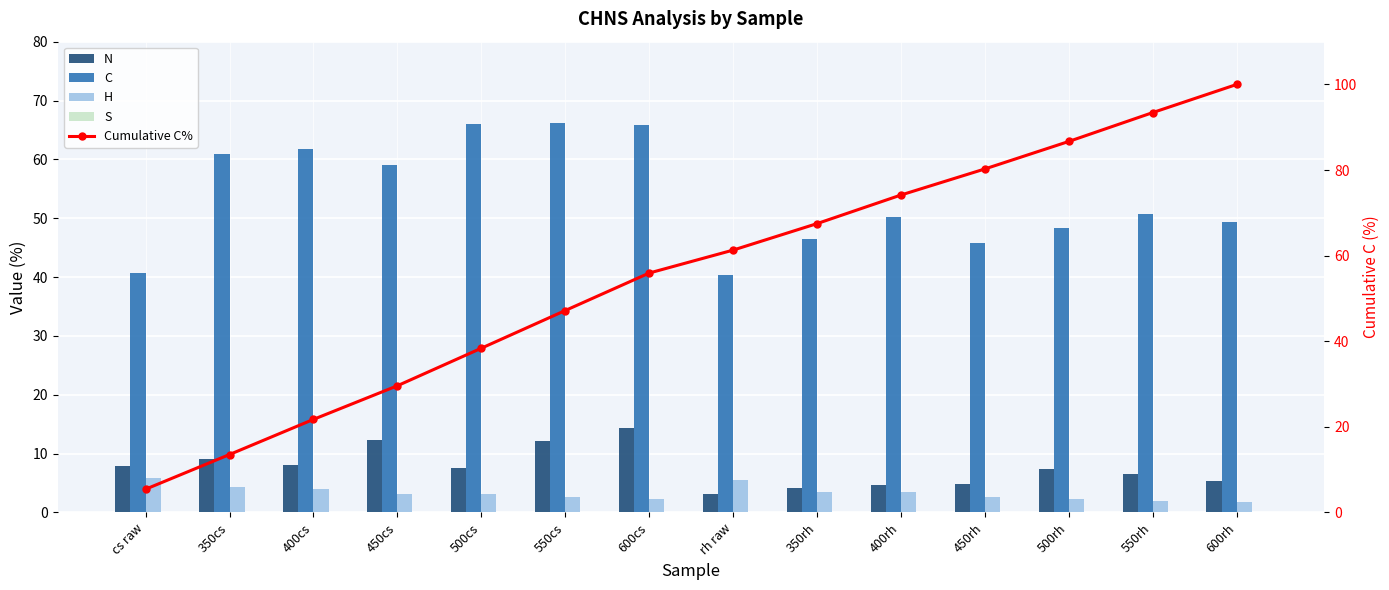

Between 350rh and cs raw, which is larger?

cs raw